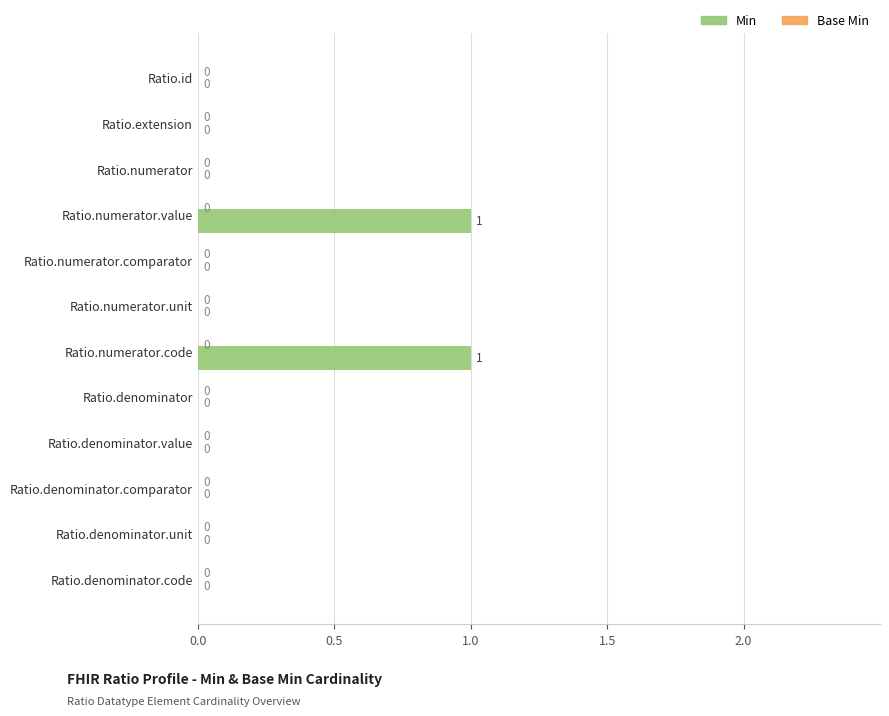

True or false: the data shows 0 at Ratio.denominator.comparator.

True